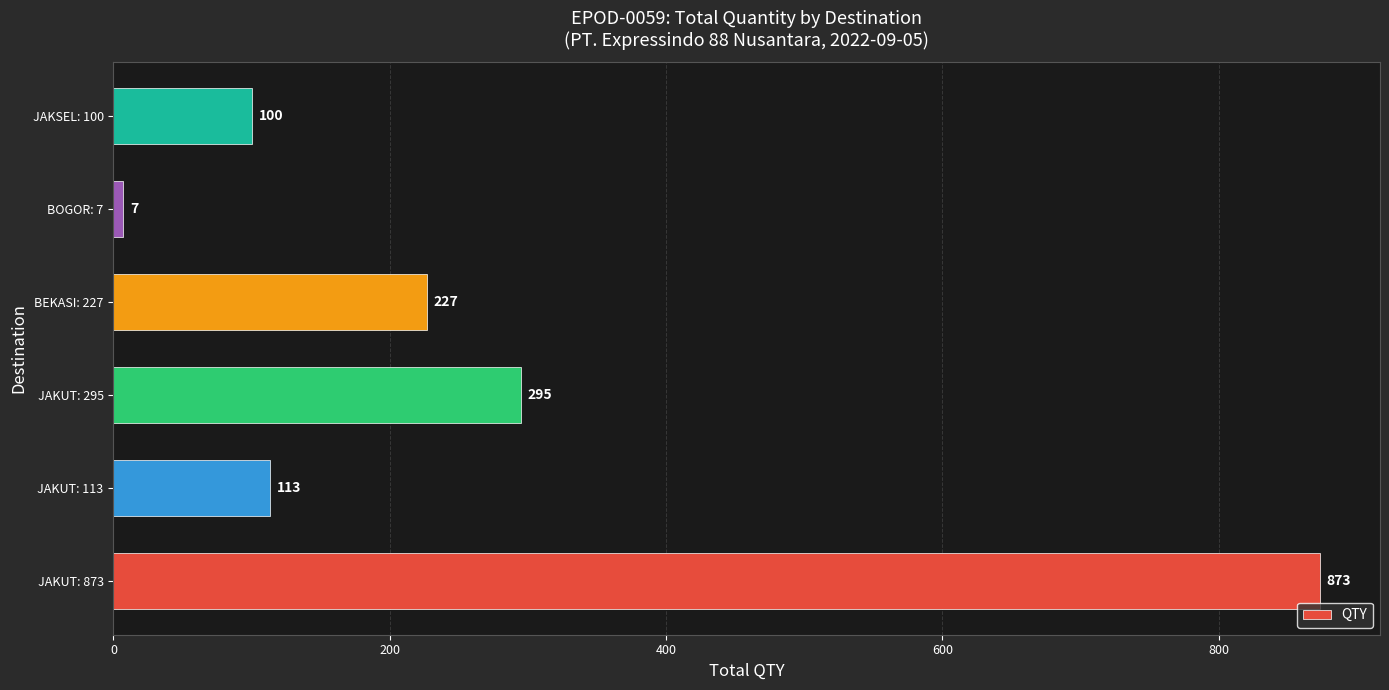

How many bars are there in total?

6